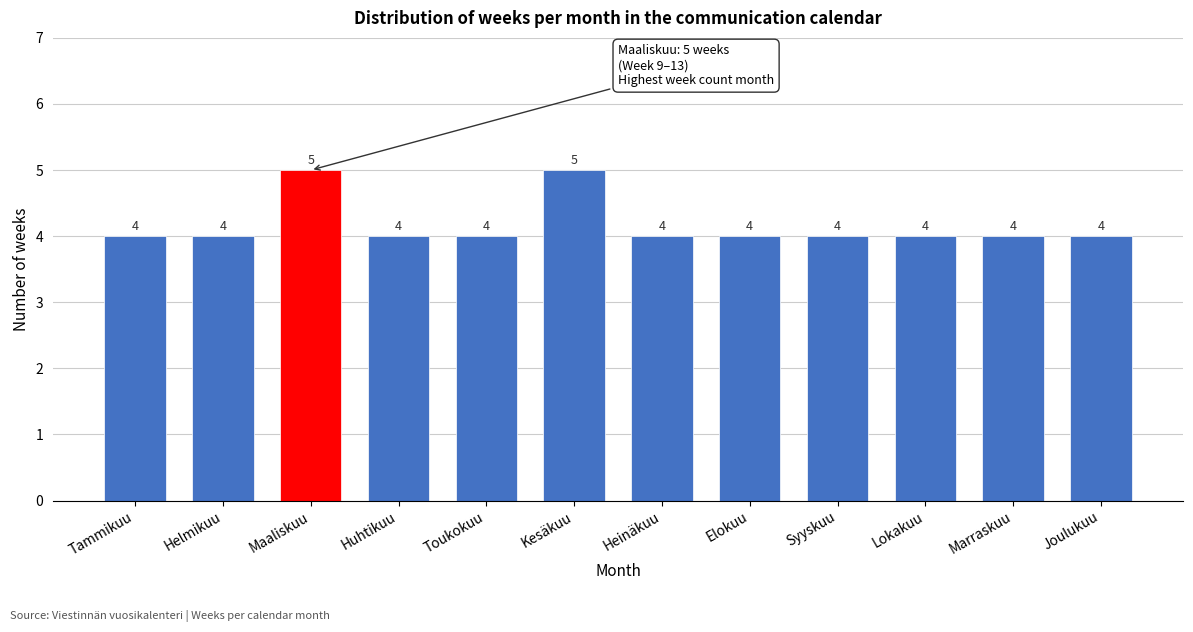

Reading left to right, list all the values displayed in this chart.

Tammikuu=4	Helmikuu=4	Maaliskuu=5	Huhtikuu=4	Toukokuu=4	Kesäkuu=5	Heinäkuu=4	Elokuu=4	Syyskuu=4	Lokakuu=4	Marraskuu=4	Joulukuu=4